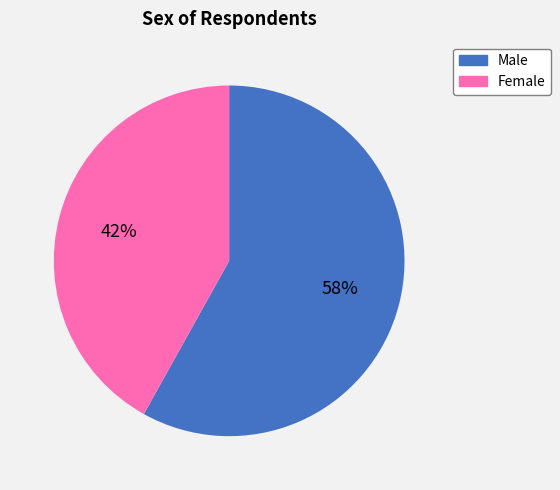

Which slice represents more than half of the pie?

Male